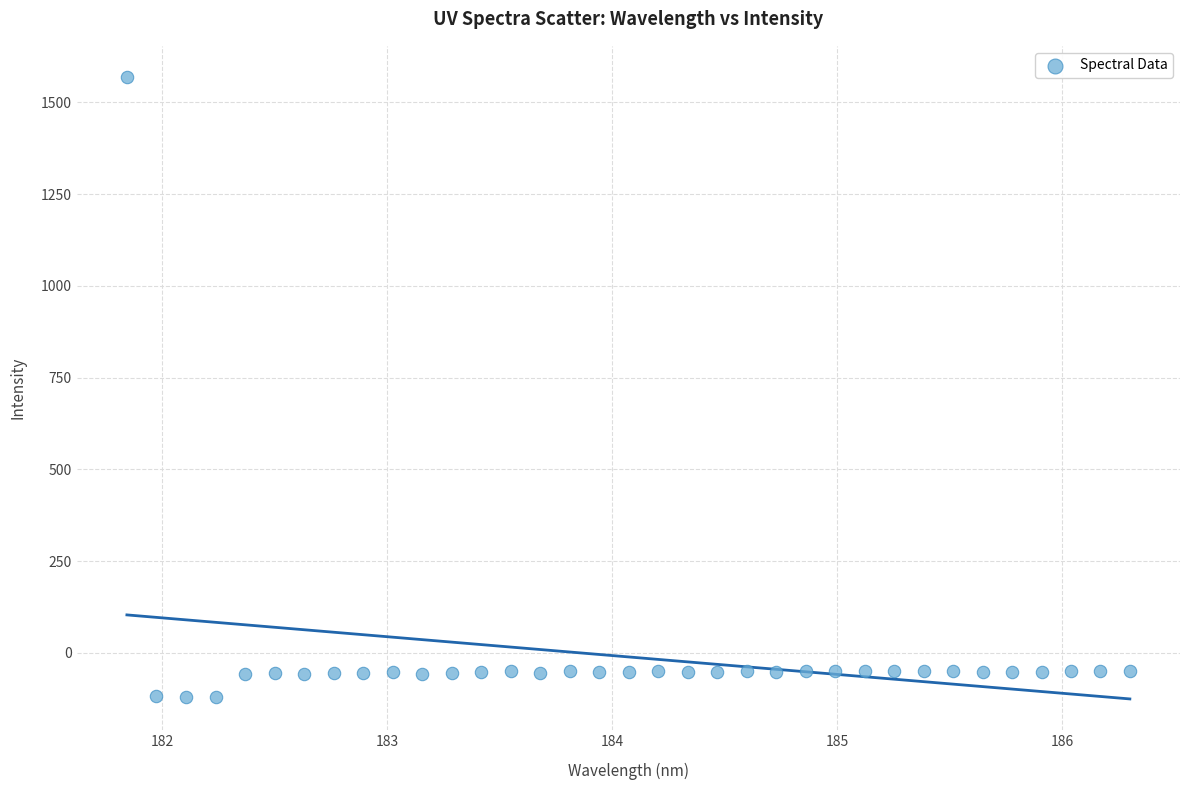

What is the range of Y values (max minus min)?

1690.1